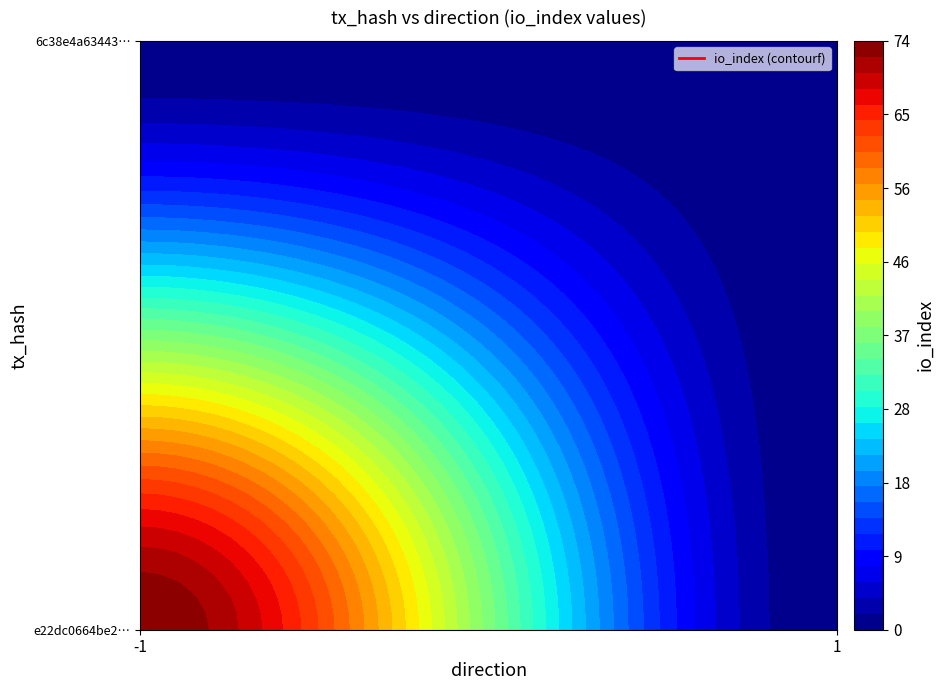

Rank the series by their average value, from lowest to highest.

6c38e4a634430e3a431882607918e305147d9d9, e22dc0664be2ab50226dbaa6e1dbb8f79fb48c3